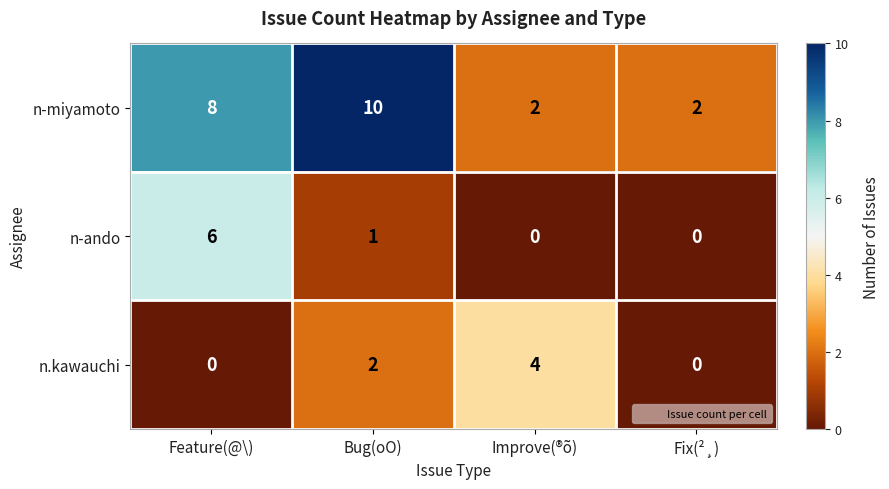

Which series has the widest spread of values?

n-miyamoto